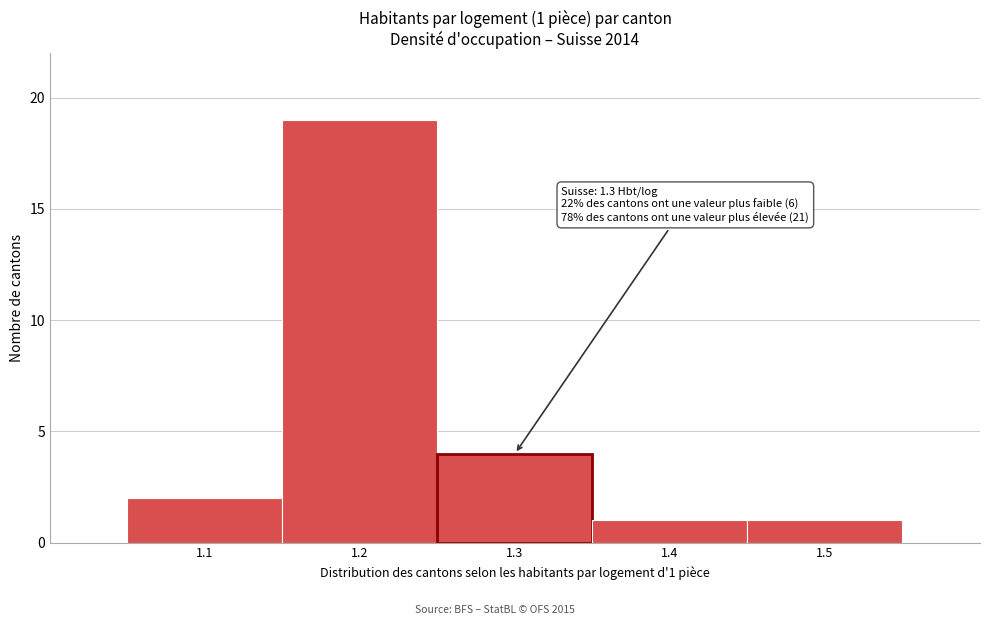

Reading left to right, what are all the values shown in this chart?

1.1=2	1.2=19	1.3=4	1.4=1	1.5=1